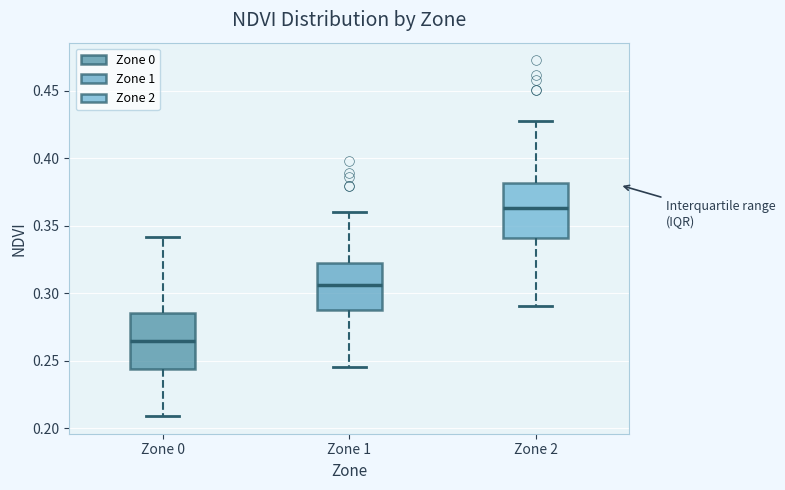

Reading left to right, transcribe this box plot: for each box, give where its median line is, the range the box spans, and where its two whiskers end, as read against the y-axis. The values are not printed on the chart, so give them approximately, as read against the axis.

Zone 0: median 0.265, box 0.245 to 0.285, whiskers 0.210 to 0.340
Zone 1: median 0.305, box 0.290 to 0.325, whiskers 0.245 to 0.360
Zone 2: median 0.365, box 0.340 to 0.380, whiskers 0.290 to 0.425